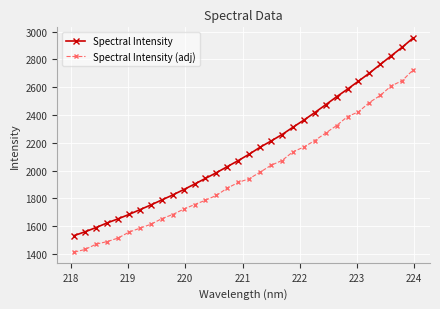

What are all the series names shown in the legend?

Spectral Intensity, Spectral Intensity (adj)